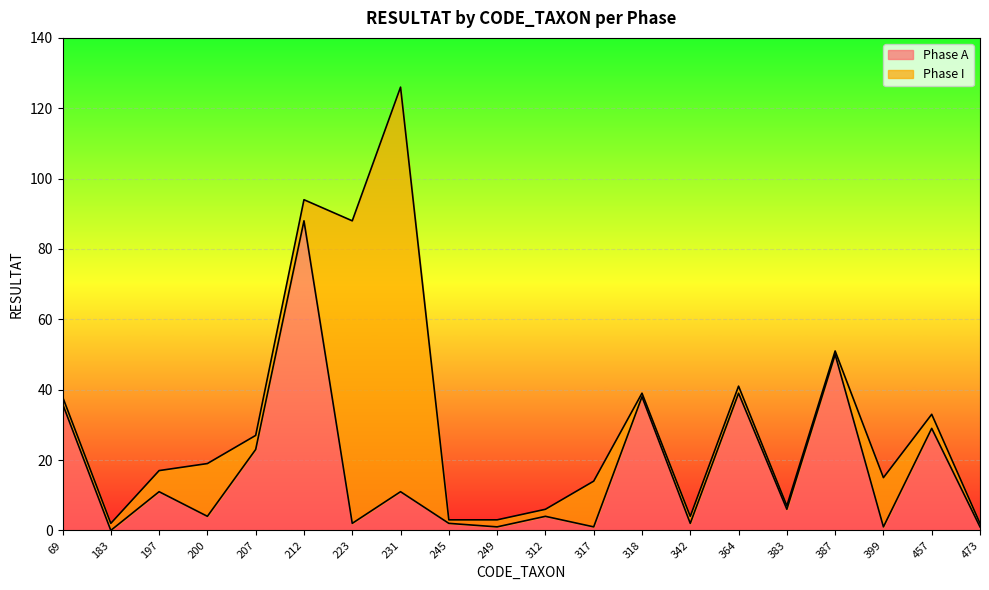

True or false: the data shows 0 at 249.

False